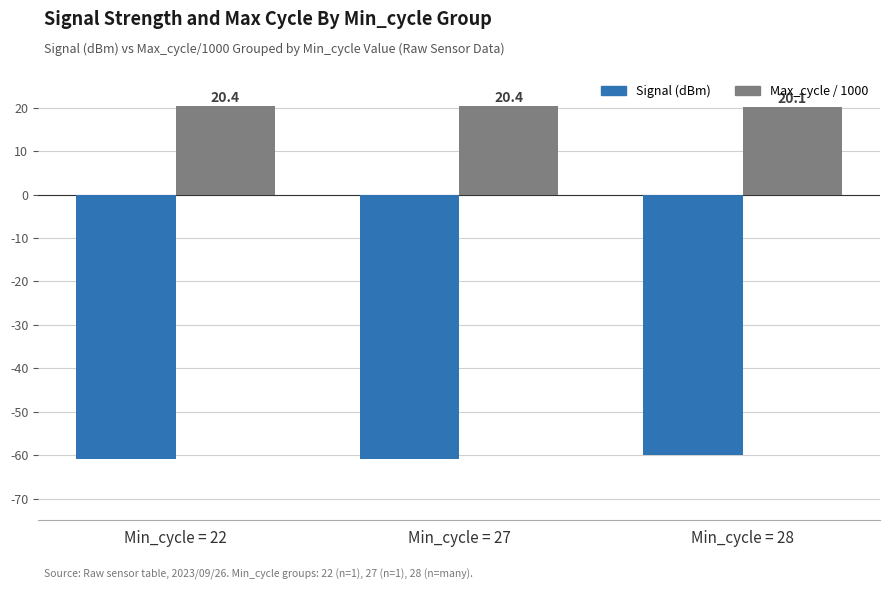

Where is Signal (dBm) nearest to the value -60?

Min_cycle = 28